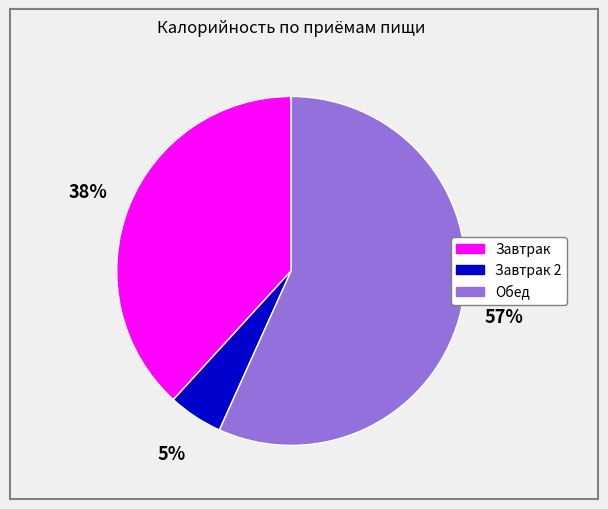

To the nearest percent, what is the difference between the largest and smallest slice percentages?

52%